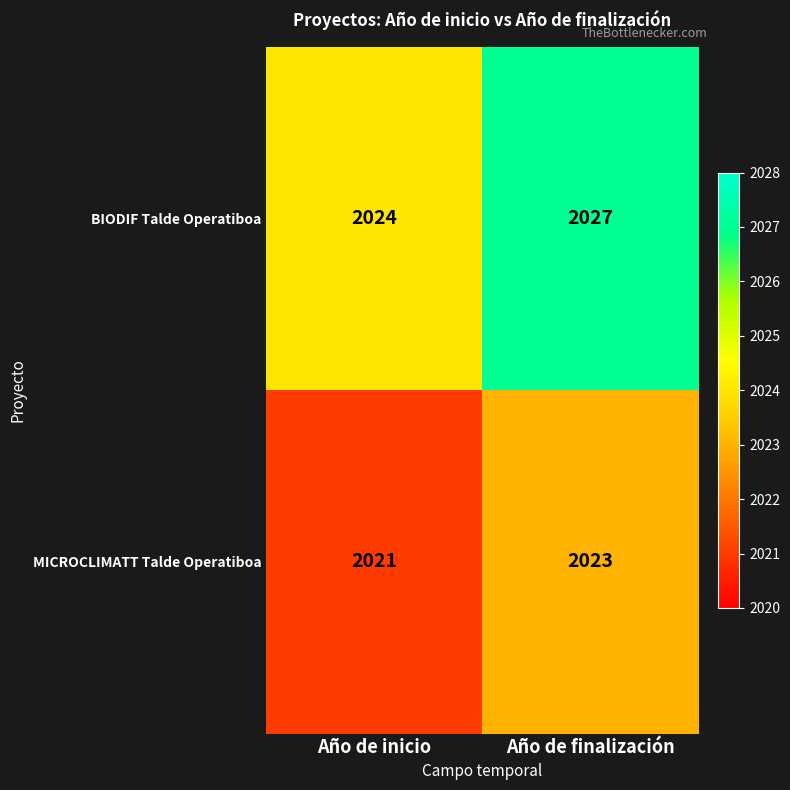

What is the maximum value for MICROCLIMATT Talde Operatiboa?

2023